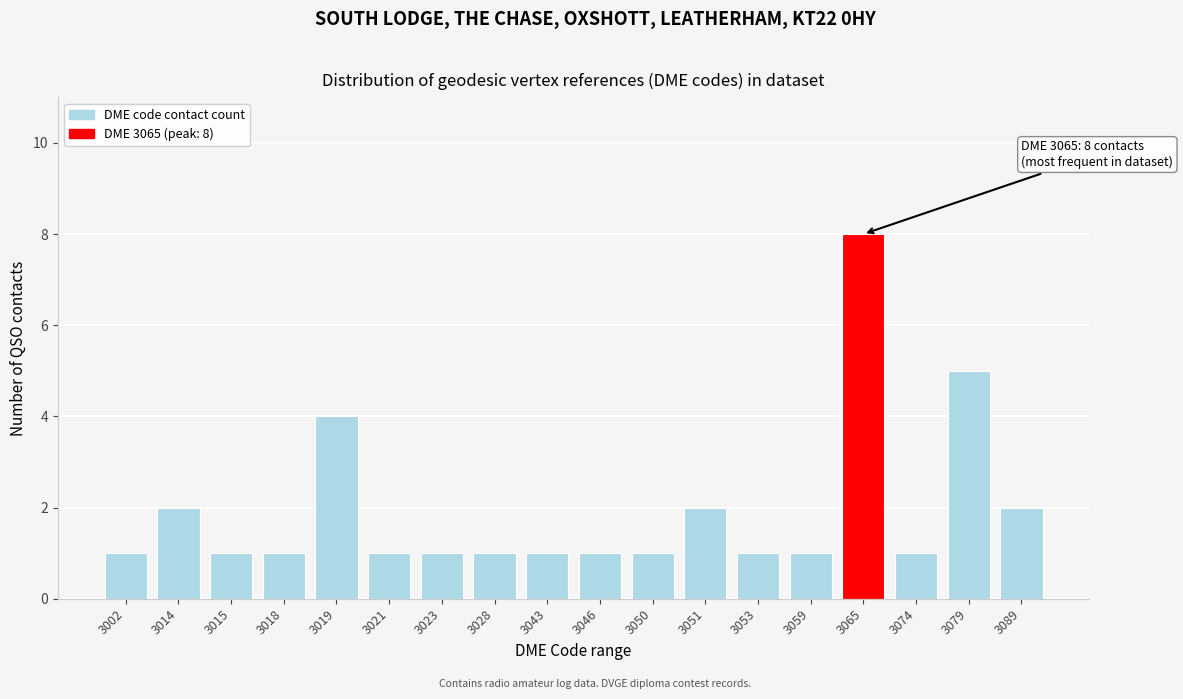

Reading right to left, list all the values displayed in this chart.

3089=2	3079=5	3074=1	3065=8	3059=1	3053=1	3051=2	3050=1	3046=1	3043=1	3028=1	3023=1	3021=1	3019=4	3018=1	3015=1	3014=2	3002=1